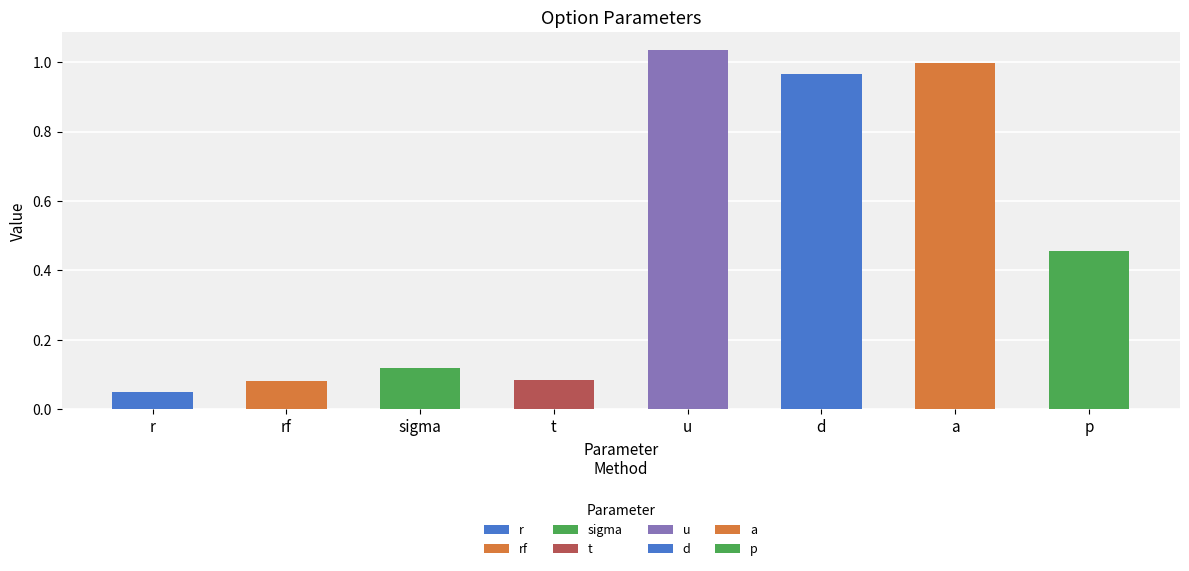

Reading right to left, list all the values displayed in this chart.

p=0.5	a=1.0	d=1.0	u=1.0	t=0.1	sigma=0.1	rf=0.1	r=0.1